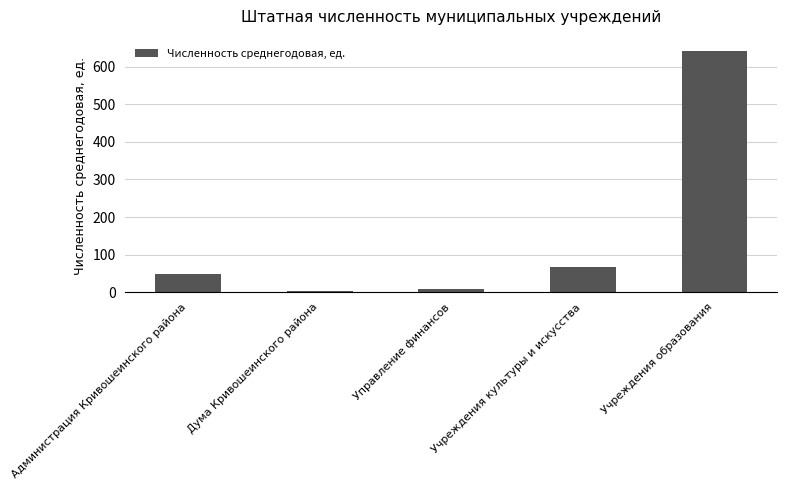

Are the bars grouped side by side (vs. stacked)?

No